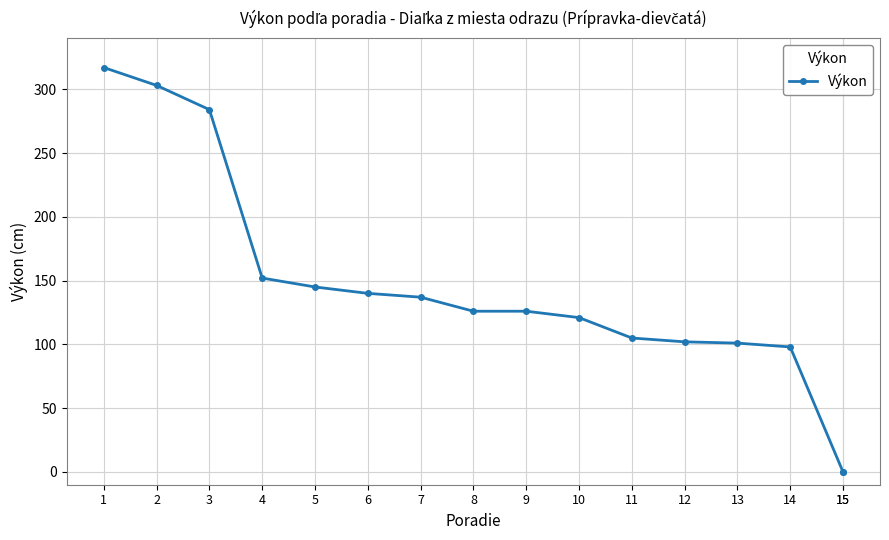

What is the sum of all values?

2257